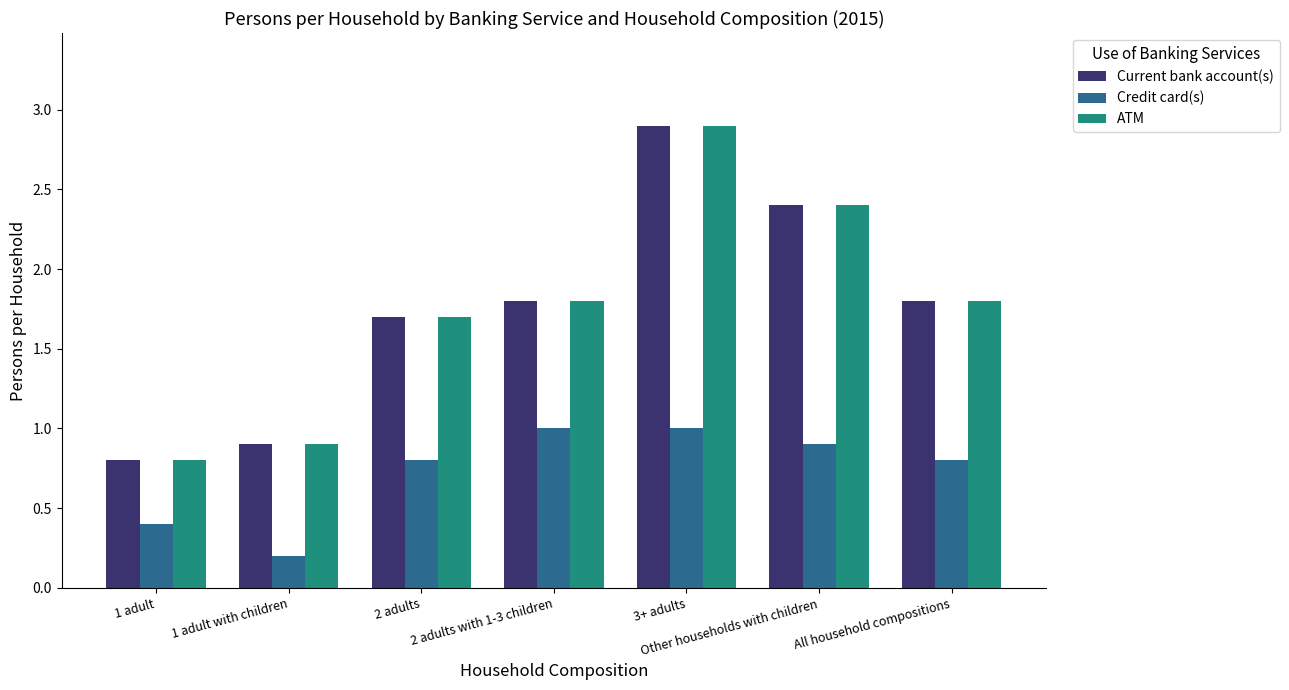

At which label is ATM closest to 1?

1 adult with children